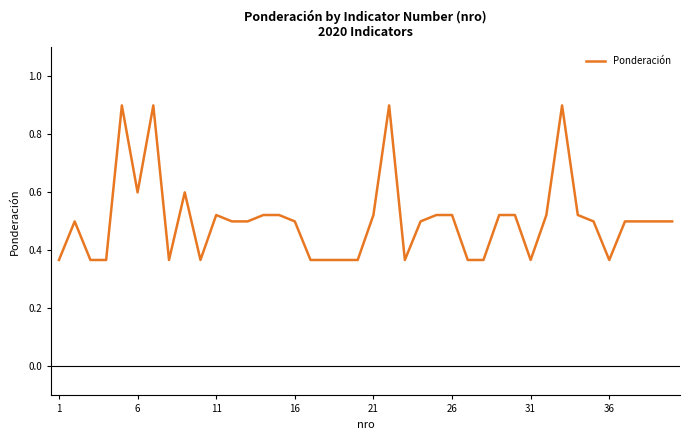

What is the maximum value shown in the chart?

0.9